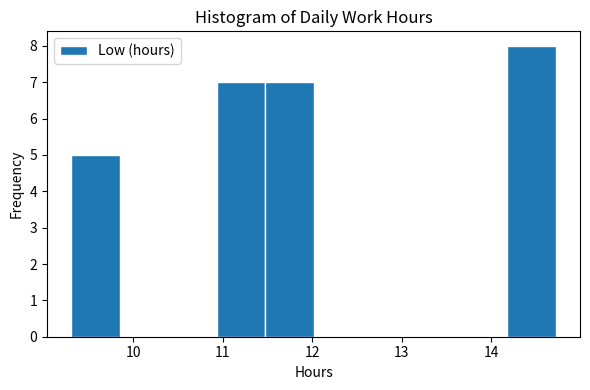

Reading left to right, transcribe this chart: for each bar, give the range it covers on the x-axis and its height. Neither the bar edges nor the heights are printed on the chart, so give them approximately, as read against the axes.

9.3 to 9.9: 5
9.9 to 10.4: 0
10.4 to 10.9: 0
10.9 to 11.5: 7
11.5 to 12.0: 7
12.0 to 12.6: 0
12.6 to 13.1: 0
13.1 to 13.6: 0
13.6 to 14.2: 0
14.2 to 14.7: 8